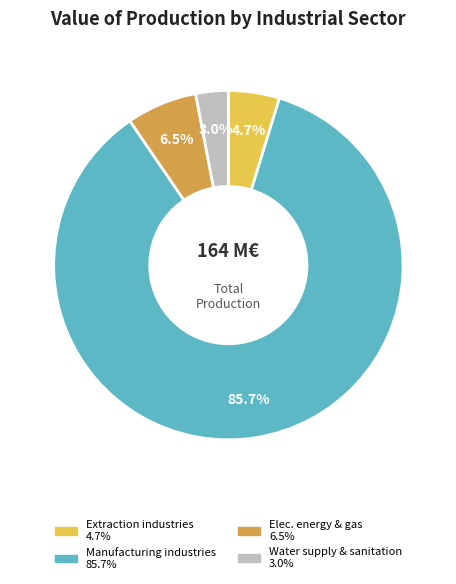

Is there any slice that represents more than half of the pie?

Yes